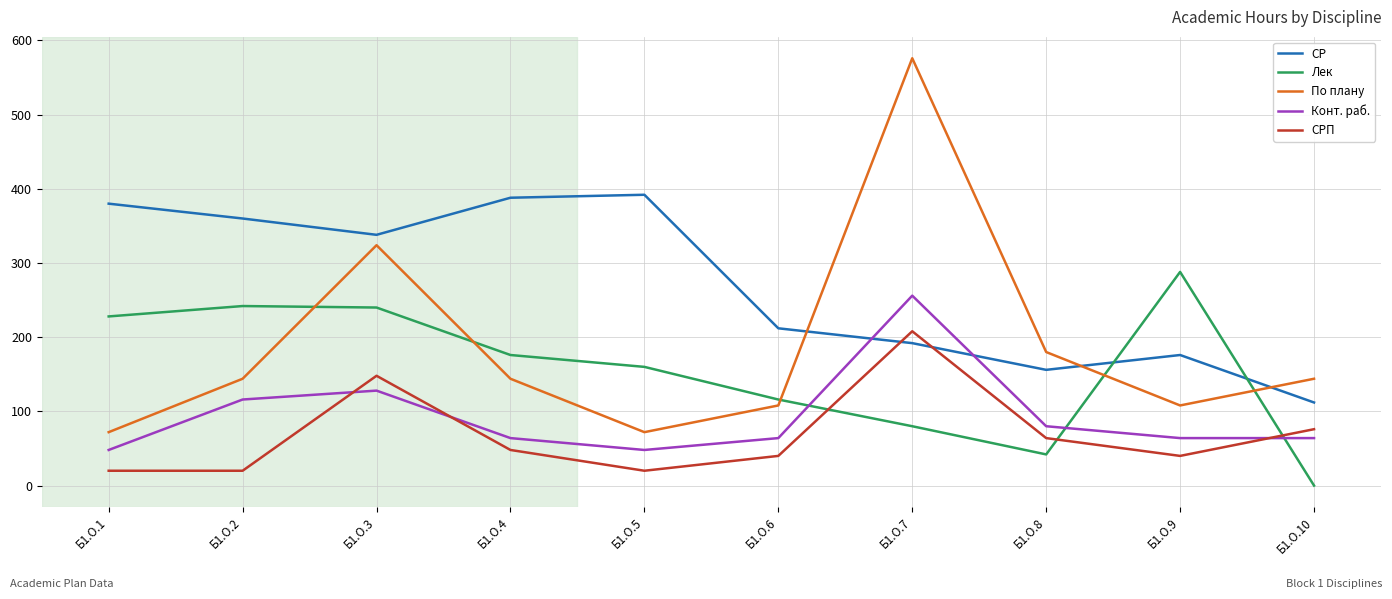

Where is Конт. раб. nearest to the value 152?

Б1.О.3